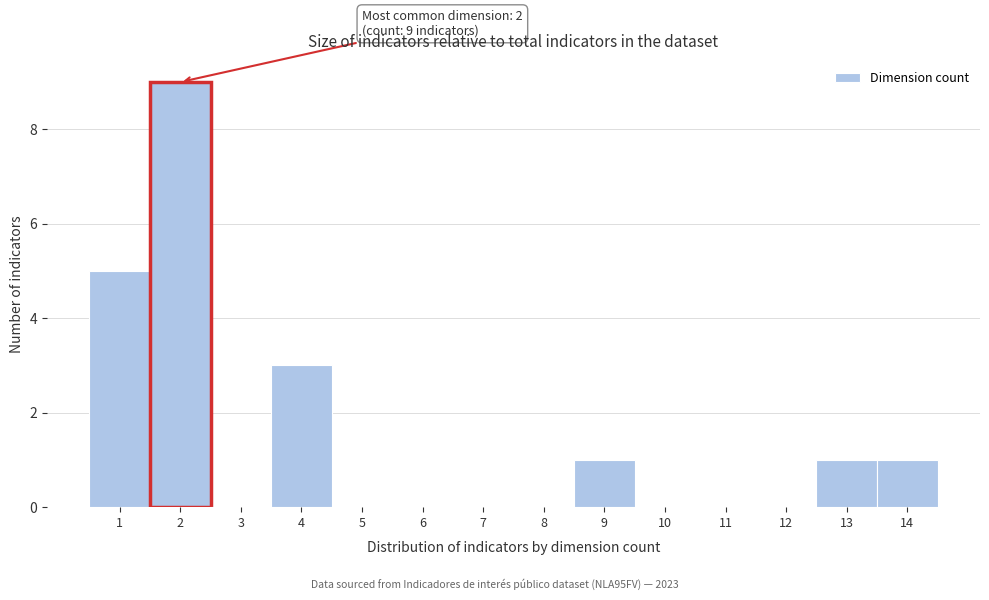

Over which range of the x-axis is the bar tallest?

1.5 to 2.5